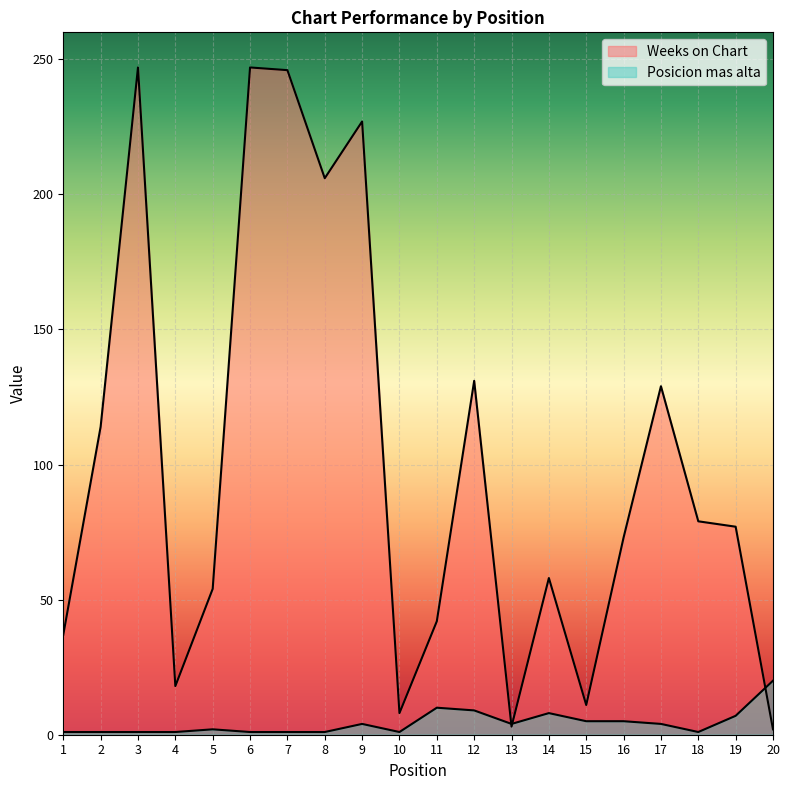

Between 13 and 6, which is larger?

6